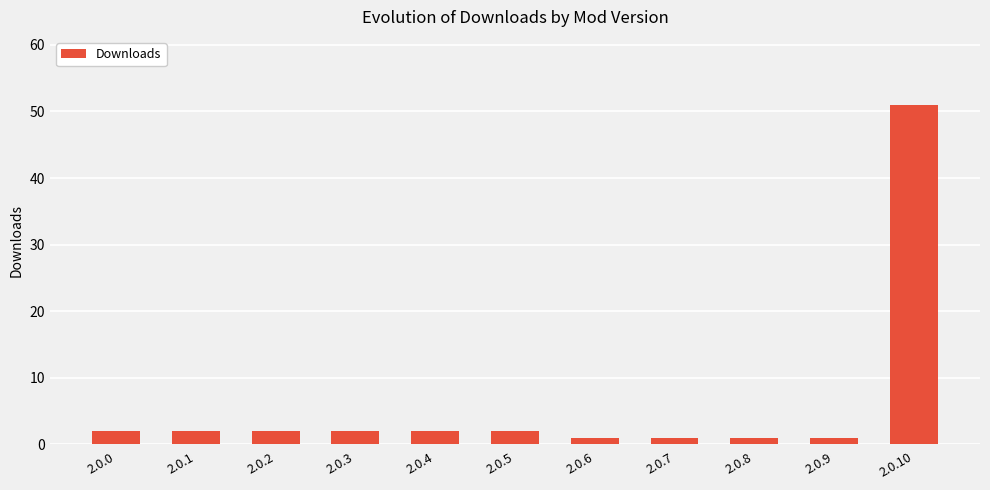

Does the chart contain stacked bars?

No